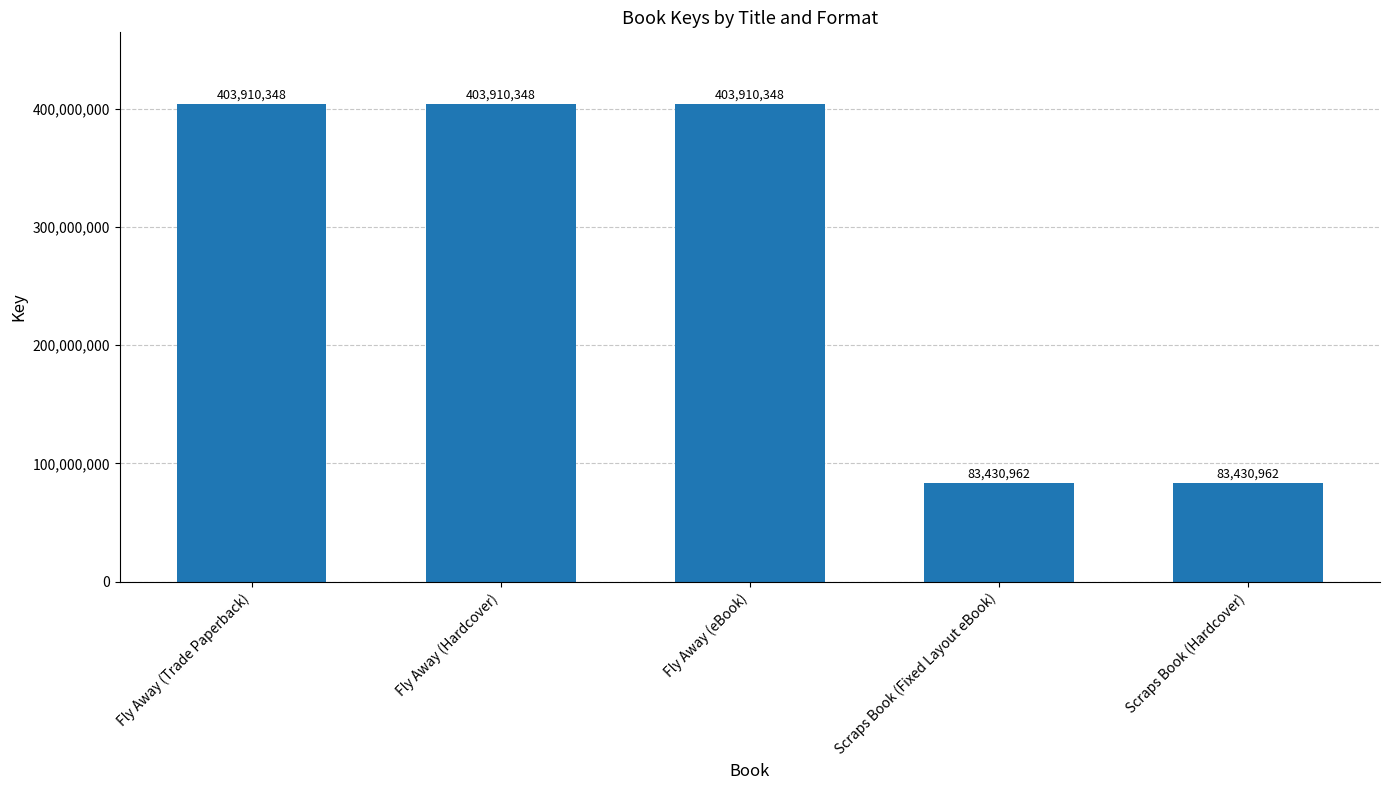

Count the number of categories in the chart.

5